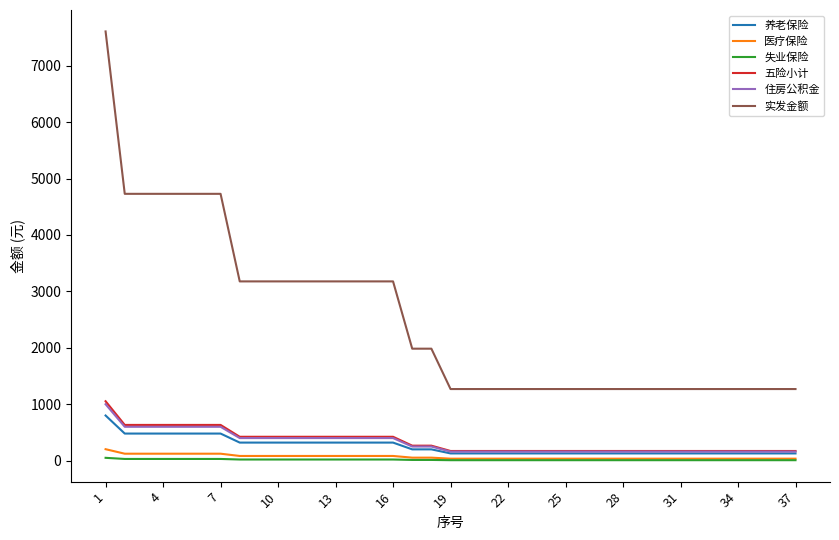

Which series has the largest total across all categories?

实发金额